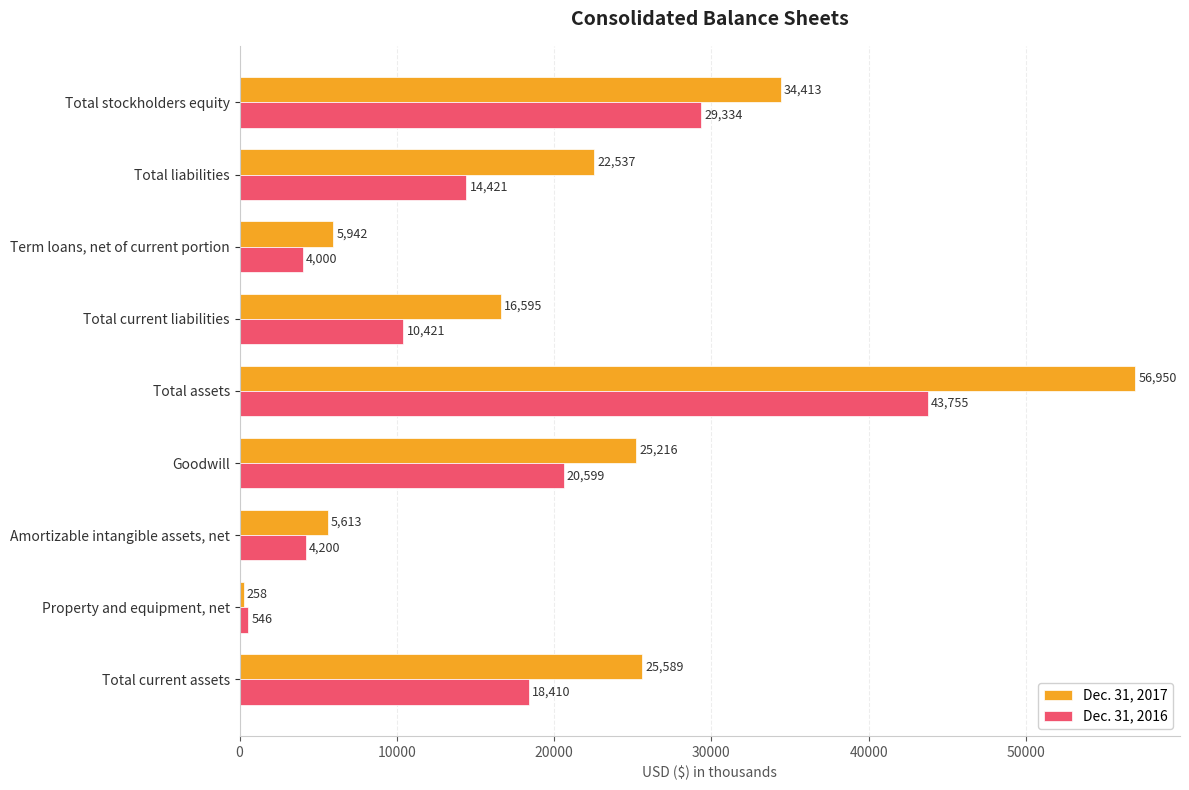

At which category is the sum across all series the highest?

Total assets